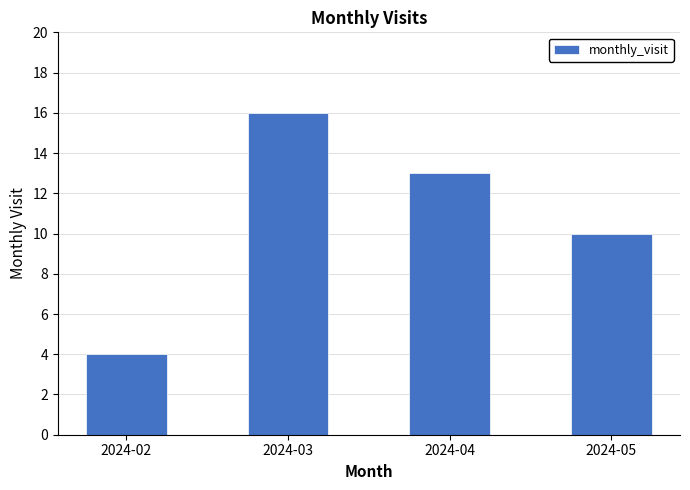

Between 2024-02 and 2024-03, which is larger?

2024-03